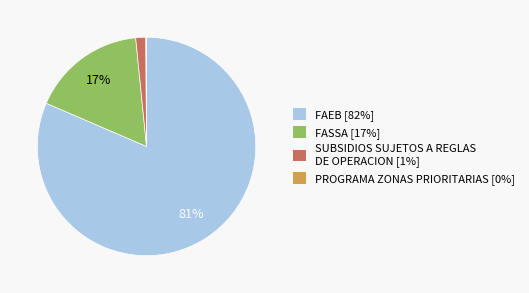

Which category accounts for the majority?

FAEB